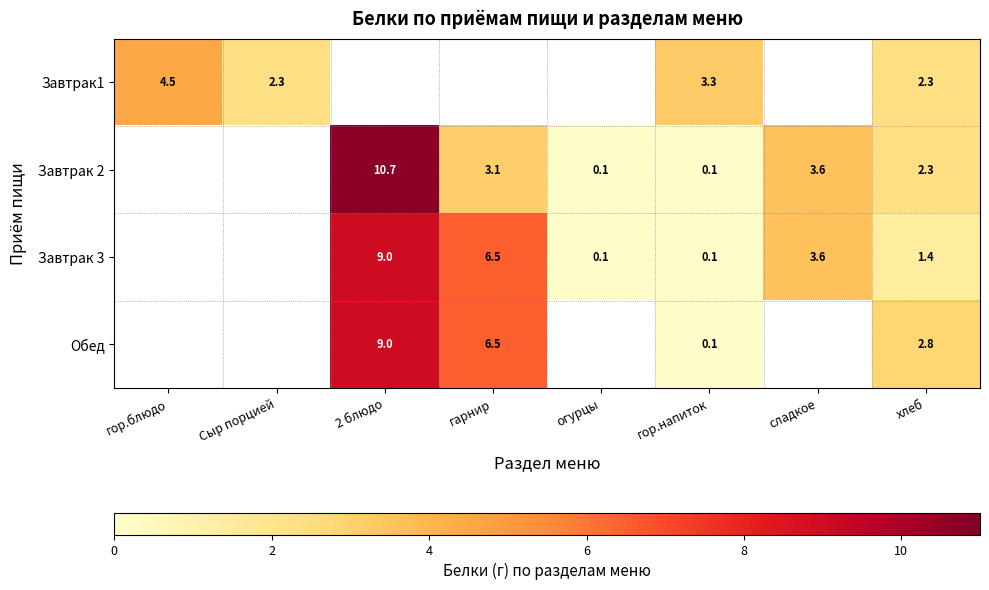

The Обед series shows 11.1 at гарнир. True or false?

False